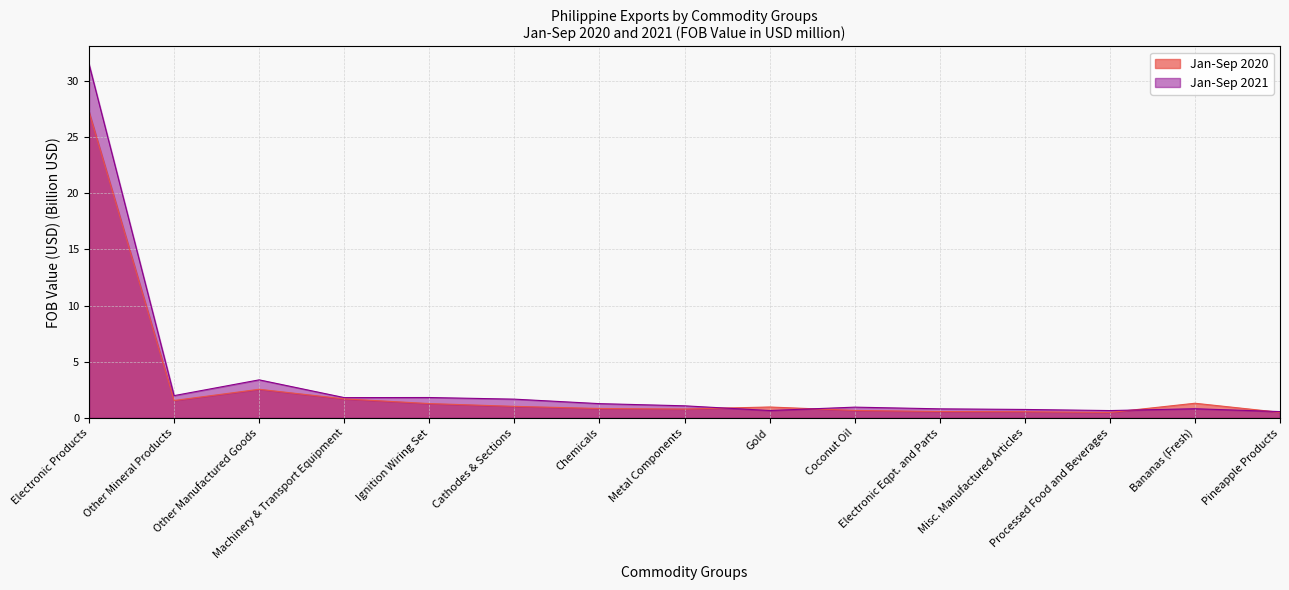

After their last crossing, which series has the higher values: Jan-Sep 2020 or Jan-Sep 2021?

Jan-Sep 2021